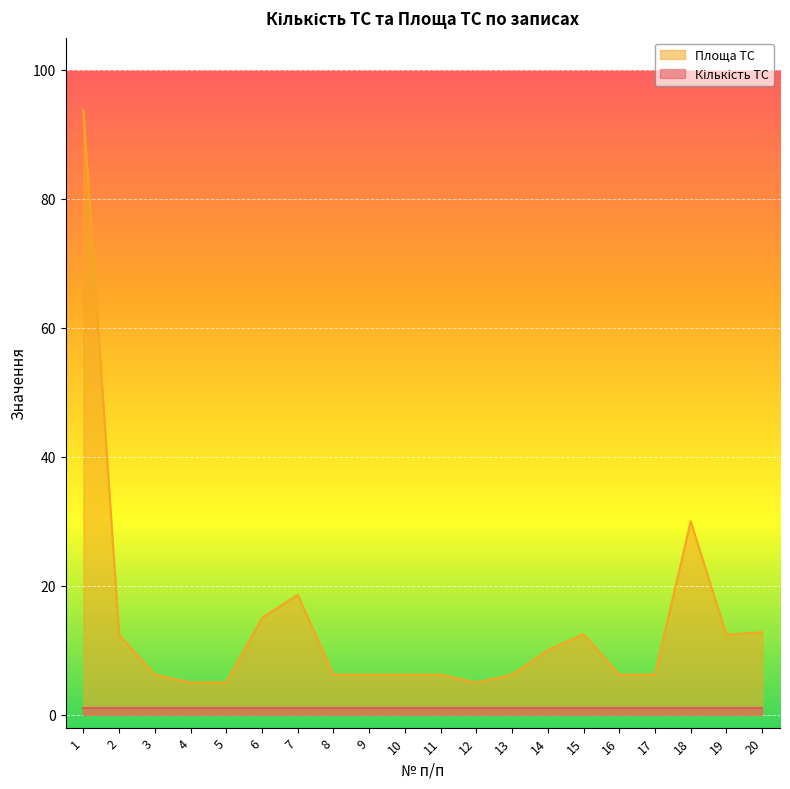

Where is the first local maximum?

7